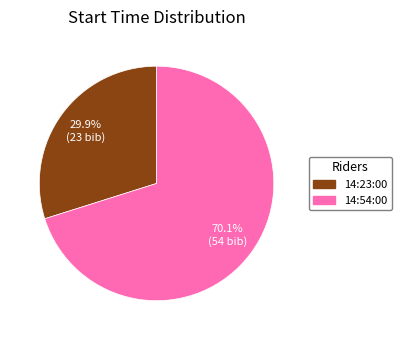

Rank the categories by value from lowest to highest.

14:23:00, 14:54:00